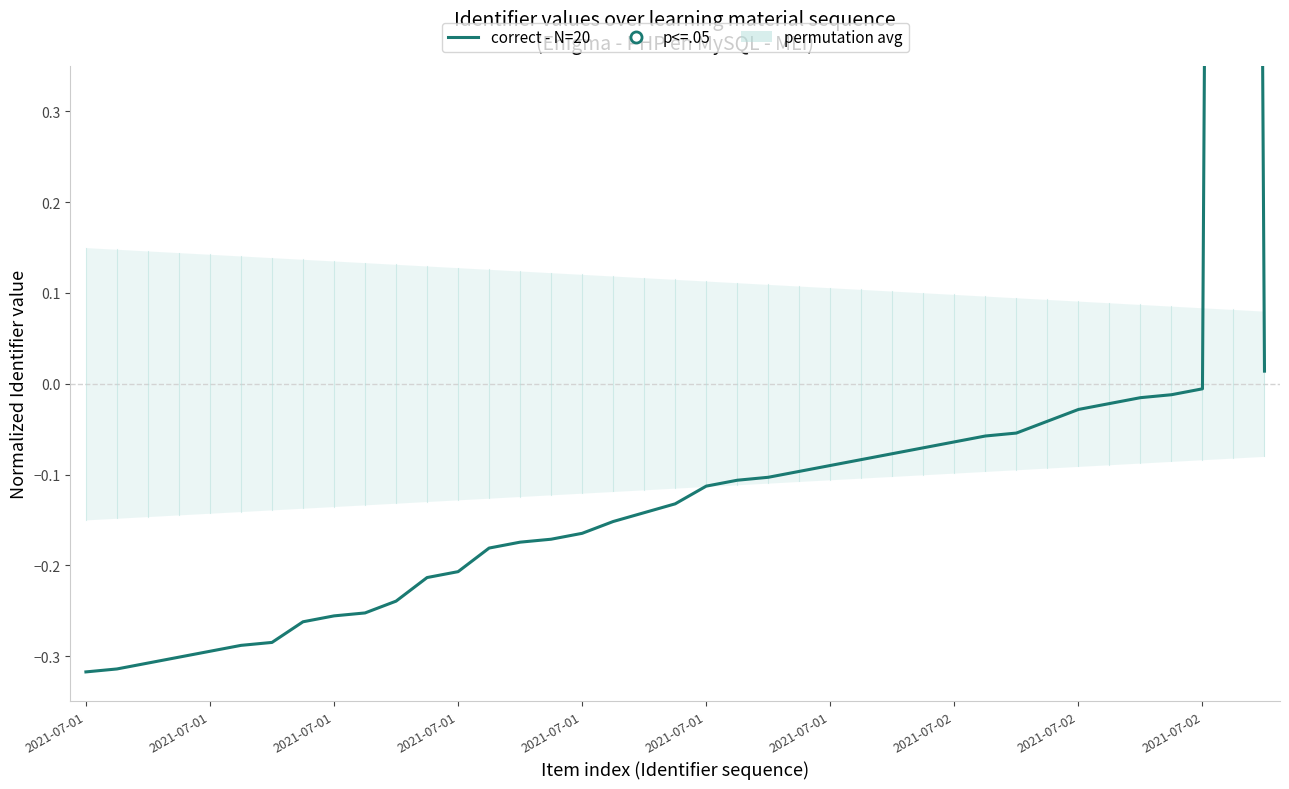

Reading left to right, what are all the values shown in this chart?

-0.3	-0.3	-0.3	-0.3	-0.3	-0.3	-0.3	-0.3	-0.3	-0.3	-0.2	-0.2	-0.2	-0.2	-0.2	-0.2	-0.2	-0.2	-0.1	-0.1	-0.1	-0.1	-0.1	-0.1	-0.1	-0.1	-0.1	-0.1	-0.1	-0.1	-0.1	-0.0	-0.0	-0.0	-0.0	-0.0	-0.0	5.7	0.0